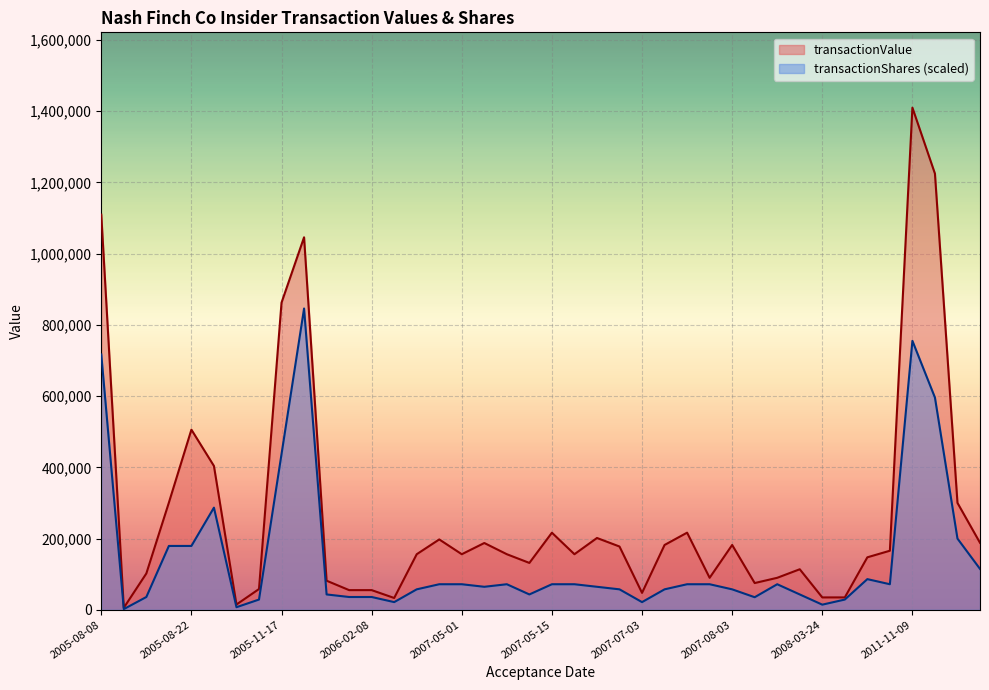

What is the label of the 18th point from the right?

2007-05-03